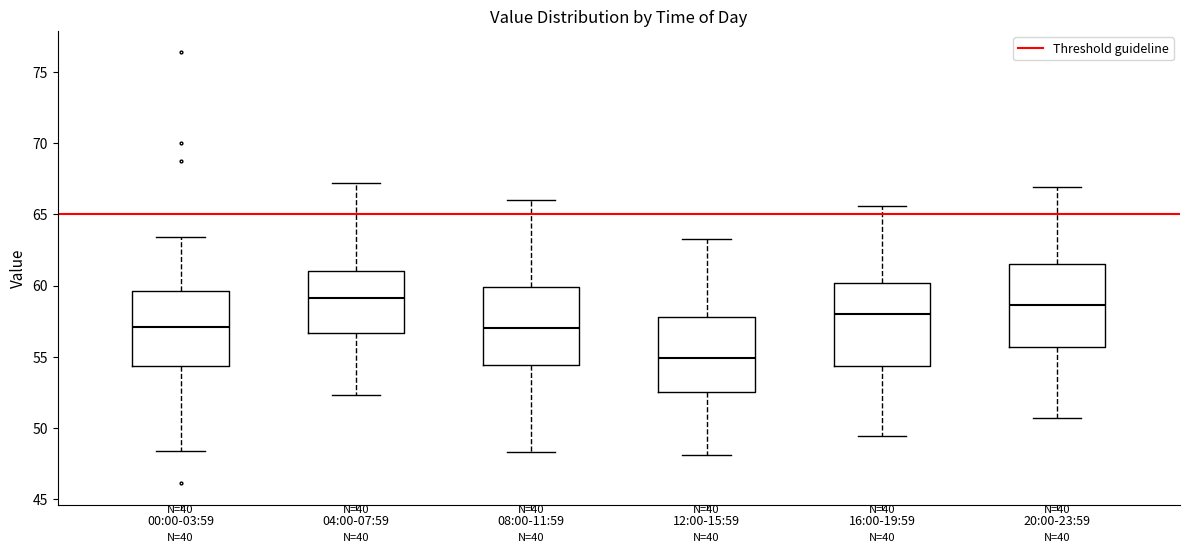

Where is the lower edge of the box for 08:00-11:59 on the y-axis? The values are not printed on the chart, so give them approximately, as read against the axis.

54.5